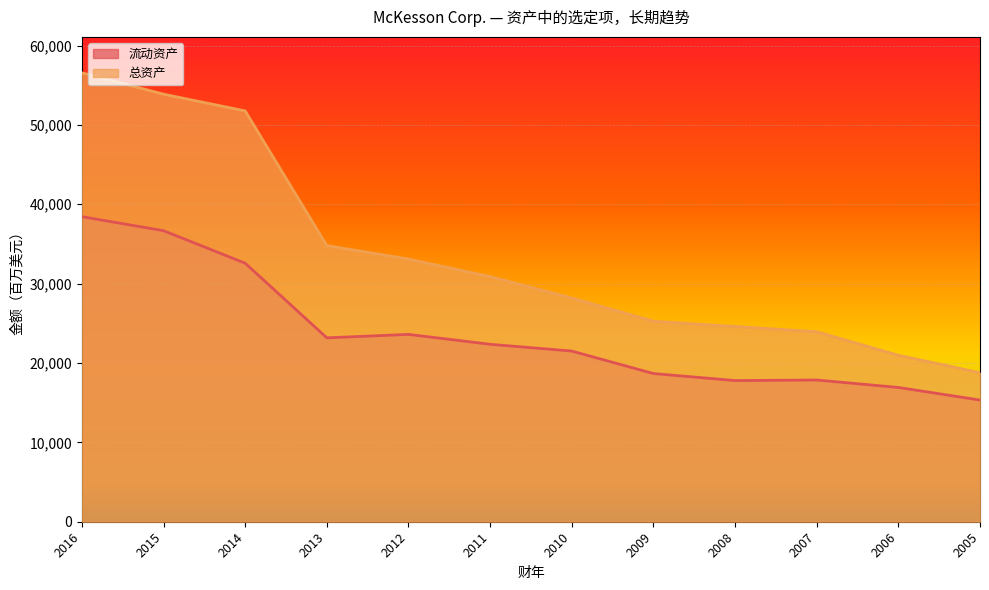

The value of 流动资产 at 2007 is 28534. True or false?

False